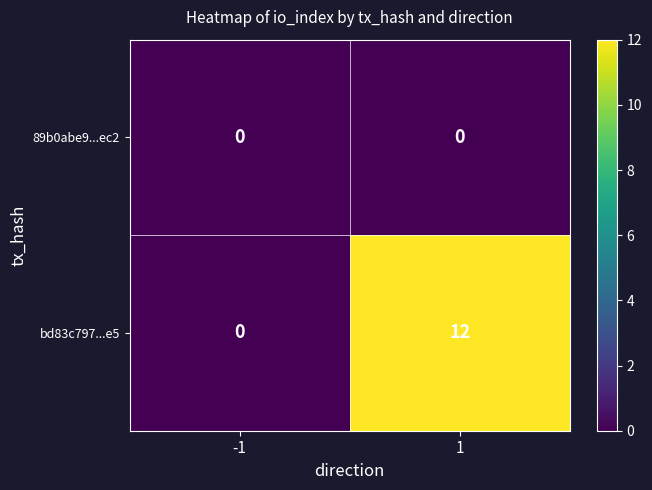

Which label corresponds to the largest value in the chart?

1